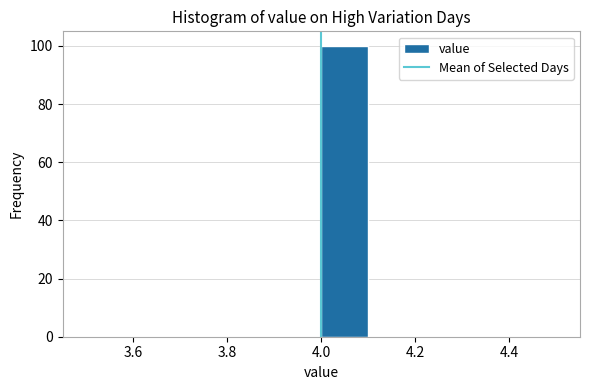

Reading left to right, transcribe this chart: for each bar, give the range it covers on the x-axis and its height. The values are not printed on the chart, so give them approximately, as read against the axis.

3.5 to 3.6: 0
3.6 to 3.7: 0
3.7 to 3.8: 0
3.8 to 3.9: 0
3.9 to 4.0: 0
4.0 to 4.1: 100
4.1 to 4.2: 0
4.2 to 4.3: 0
4.3 to 4.4: 0
4.4 to 4.5: 0